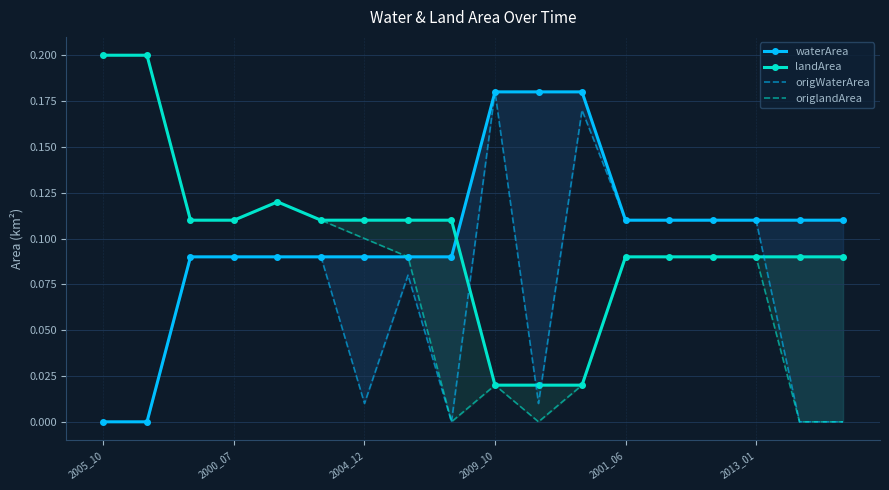

The value of origWaterArea at 2001_06 is 0.0. True or false?

False